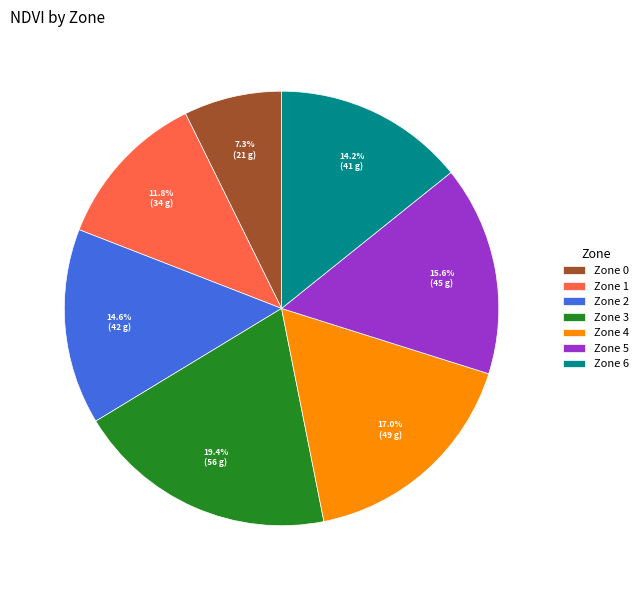

Which category has the biggest portion of the pie?

Zone 3